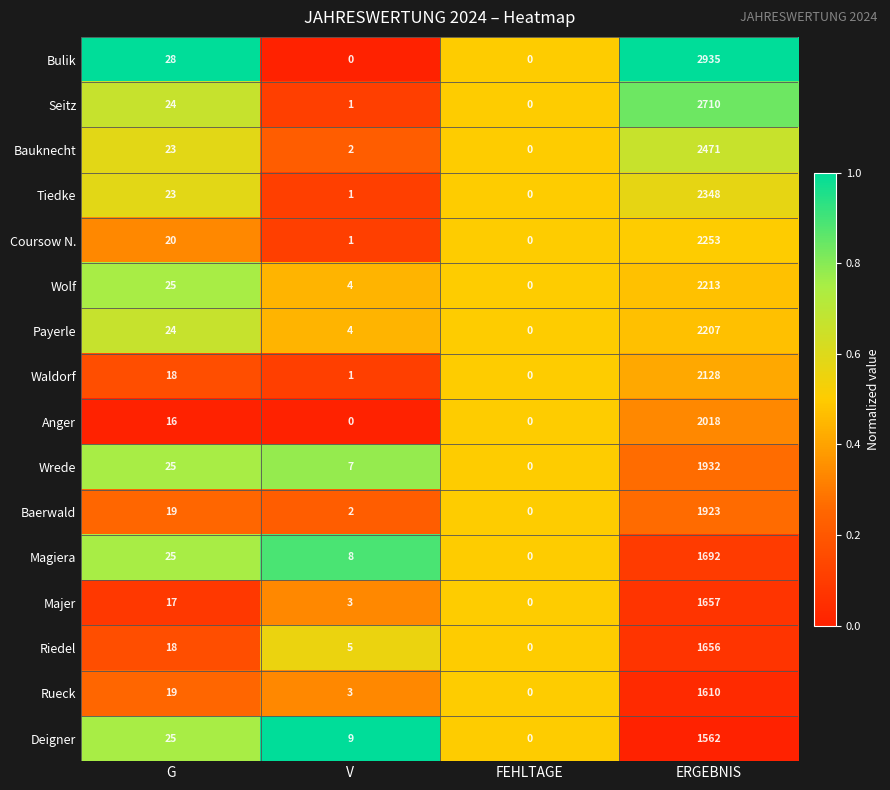

True or false: Coursow N. has a value of 3020 at ERGEBNIS.

False